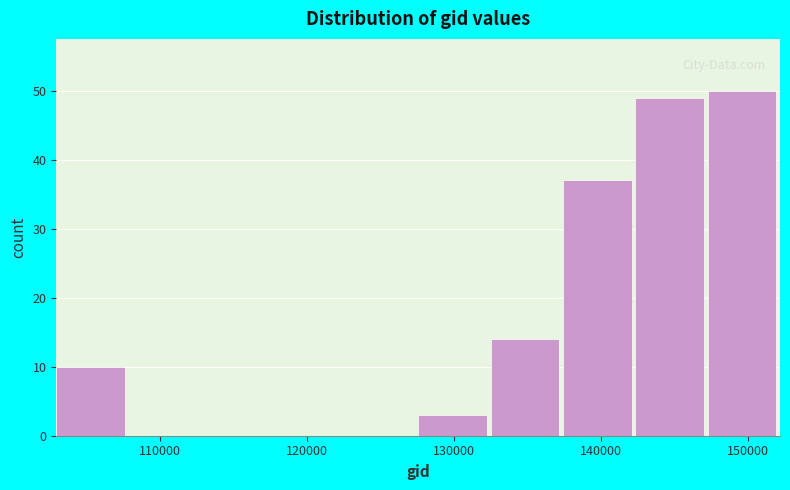

Over which range of the x-axis is the bar tallest?

147000 to 152000